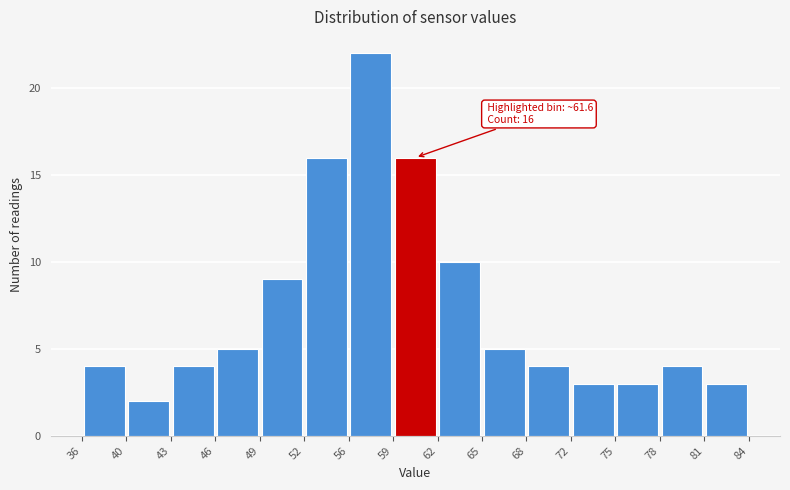

Over which range of the x-axis is the bar tallest?

56 to 59